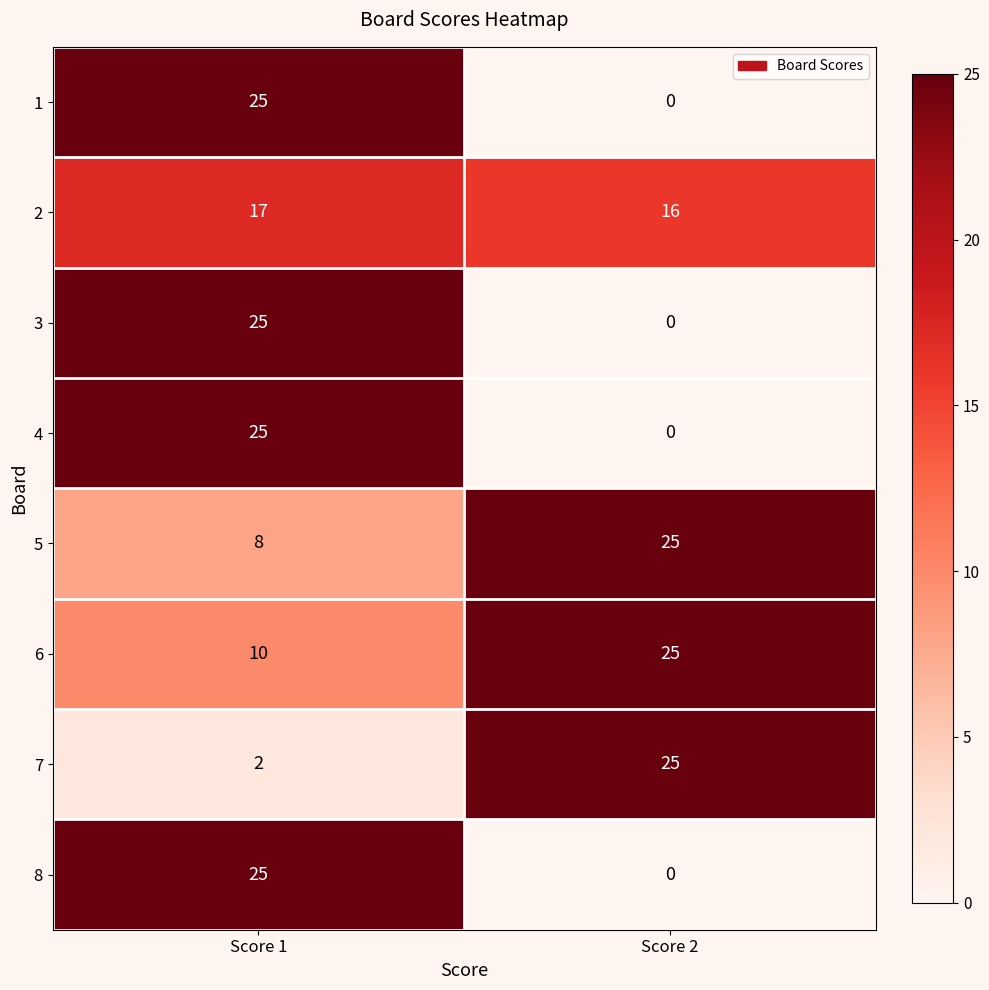

What is the total value across all series at Score 1?

137